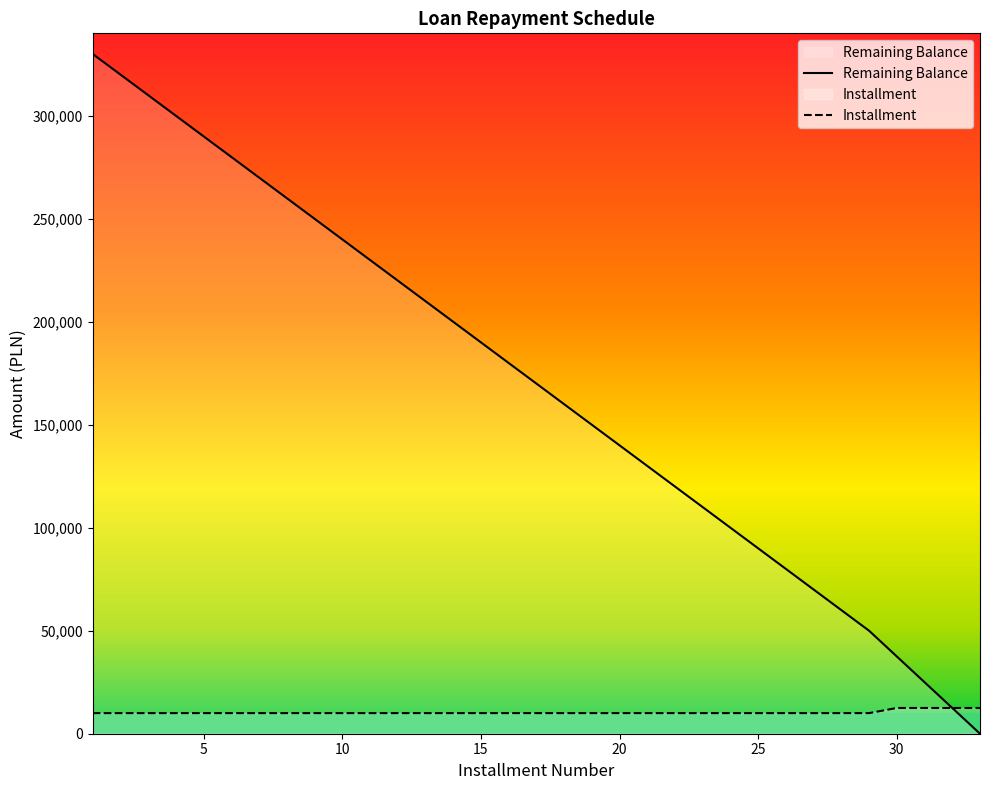

Reading left to right, list all the values displayed in this chart.

Remaining Balance: 1=330000	2=320000	3=310000	4=300000	5=290000	6=280000	7=270000	8=260000	9=250000	10=240000	11=230000	12=220000	13=210000	14=200000	15=190000	16=180000	17=170000	18=160000	19=150000	20=140000	21=130000	22=120000	23=110000	24=100000	25=90000	26=80000	27=70000	28=60000	29=50000	30=37500	31=25000	32=12500	33=0
Installment: 1=10000	2=10000	3=10000	4=10000	5=10000	6=10000	7=10000	8=10000	9=10000	10=10000	11=10000	12=10000	13=10000	14=10000	15=10000	16=10000	17=10000	18=10000	19=10000	20=10000	21=10000	22=10000	23=10000	24=10000	25=10000	26=10000	27=10000	28=10000	29=10000	30=12500	31=12500	32=12500	33=12500